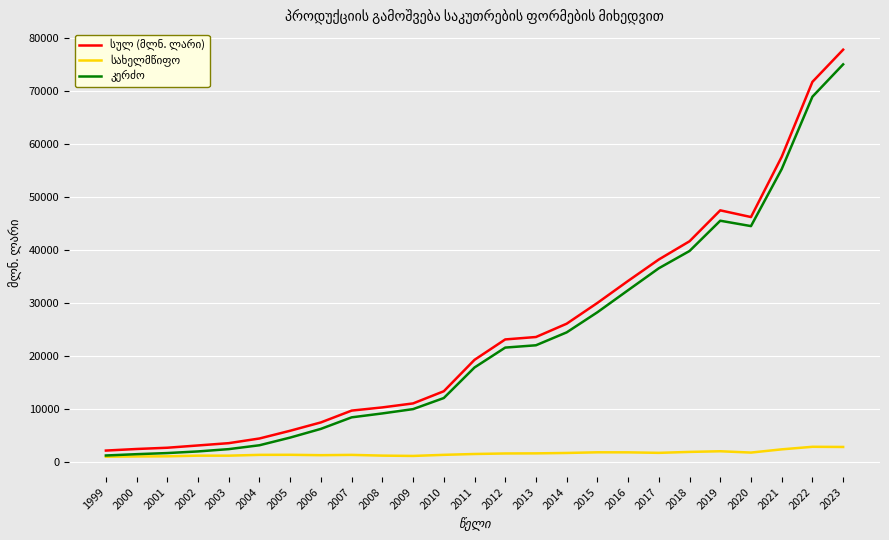

At how many categories does at least one series exceed 65677?

2